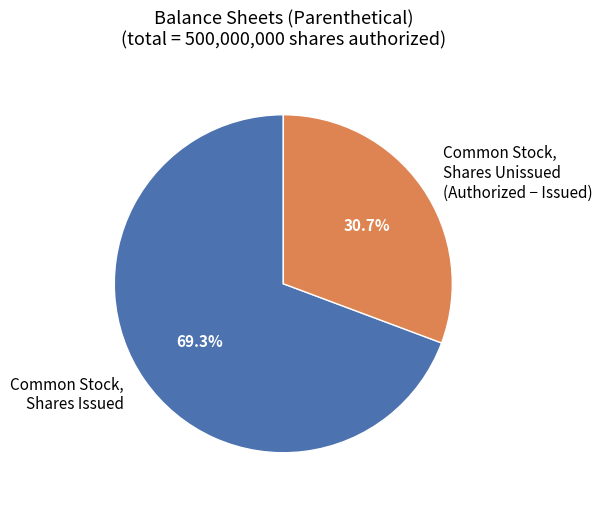

Rank the categories by value from highest to lowest.

Common Stock, Shares Issued, Common Stock, Shares Unissued (Authorized − Issued)